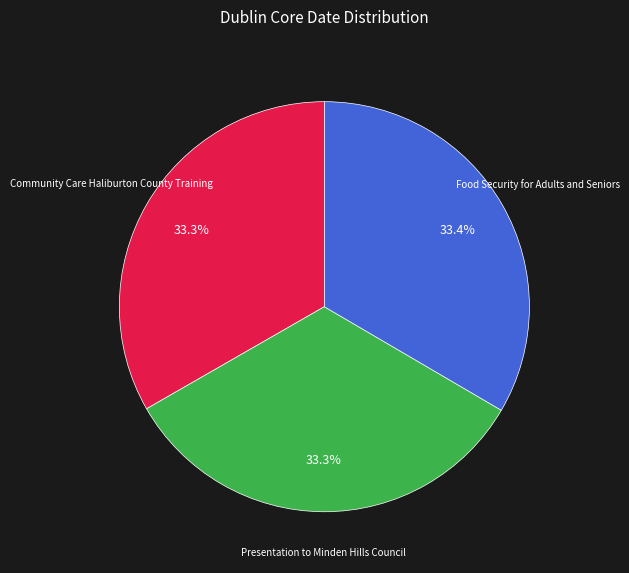

Is there a majority slice in this chart?

No